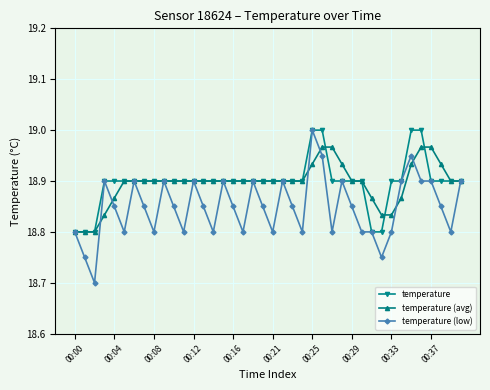

At how many categories does at least one series exceed 18?

40